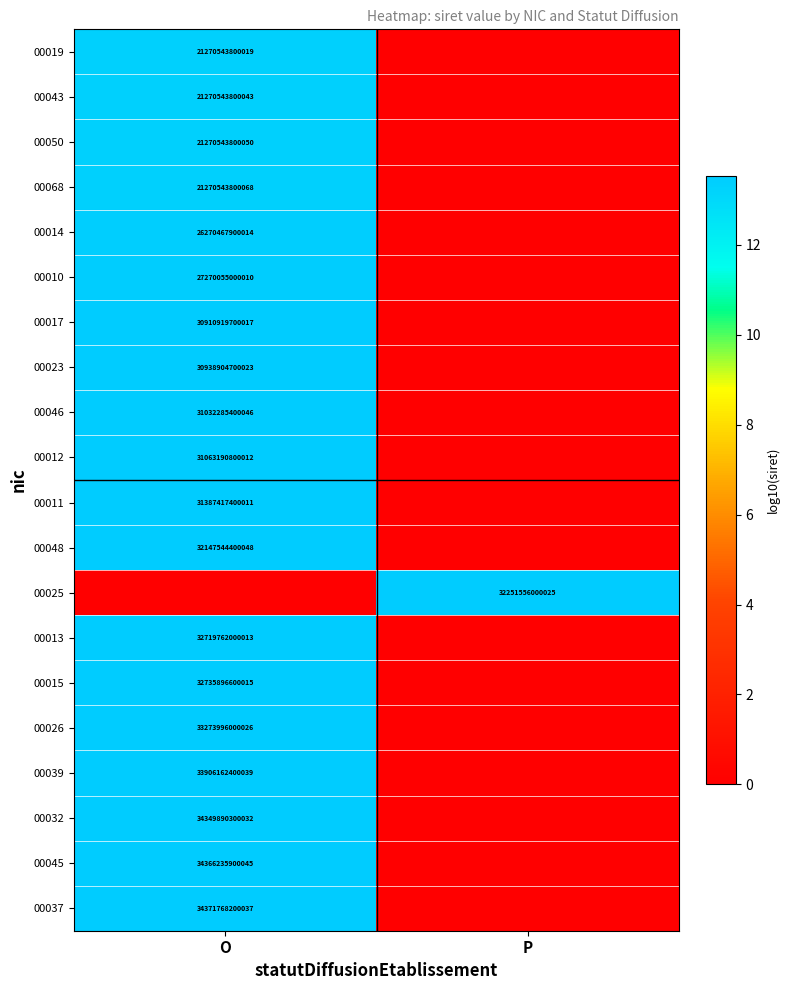

Is it true that 00050 equals 6033952117083 at O?

False